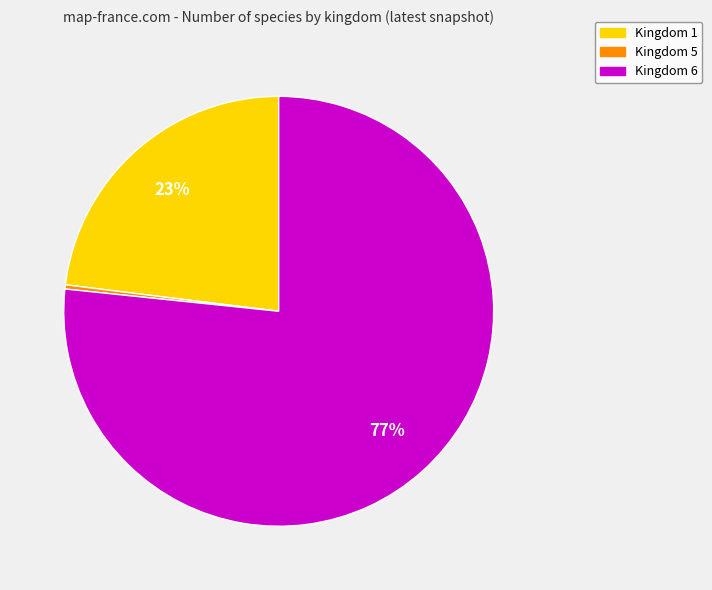

Is there a majority slice in this chart?

Yes